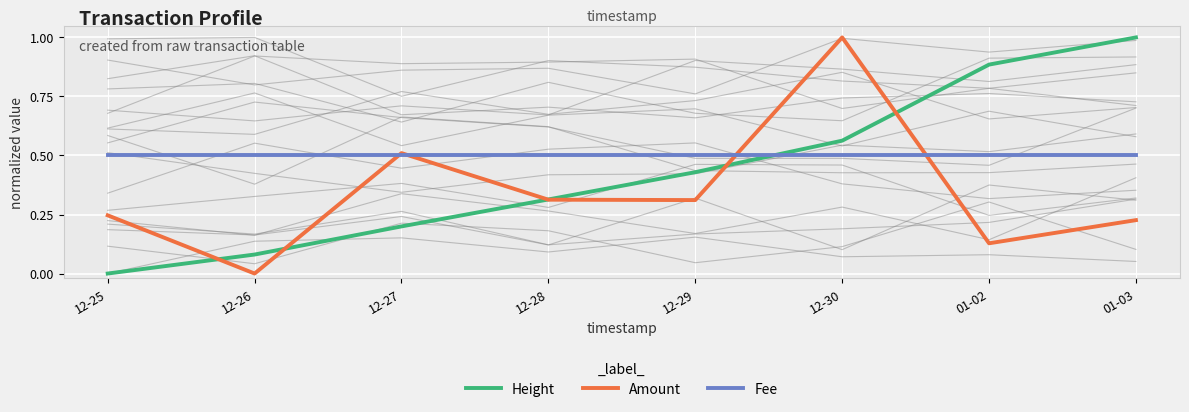

What is the total value across all series at 12-25?

0.7